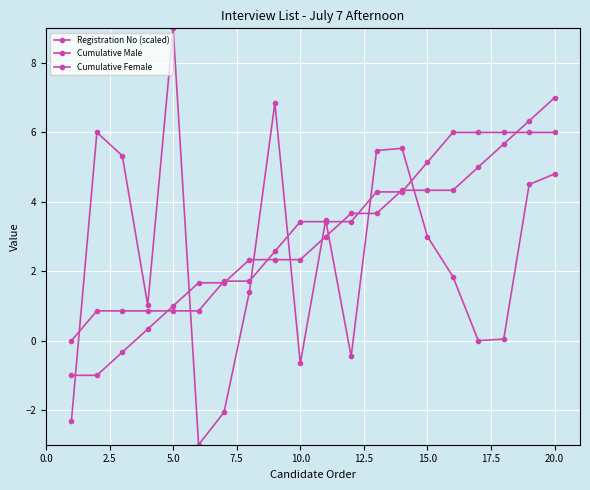

How many values in Cumulative Female are above zero?

19